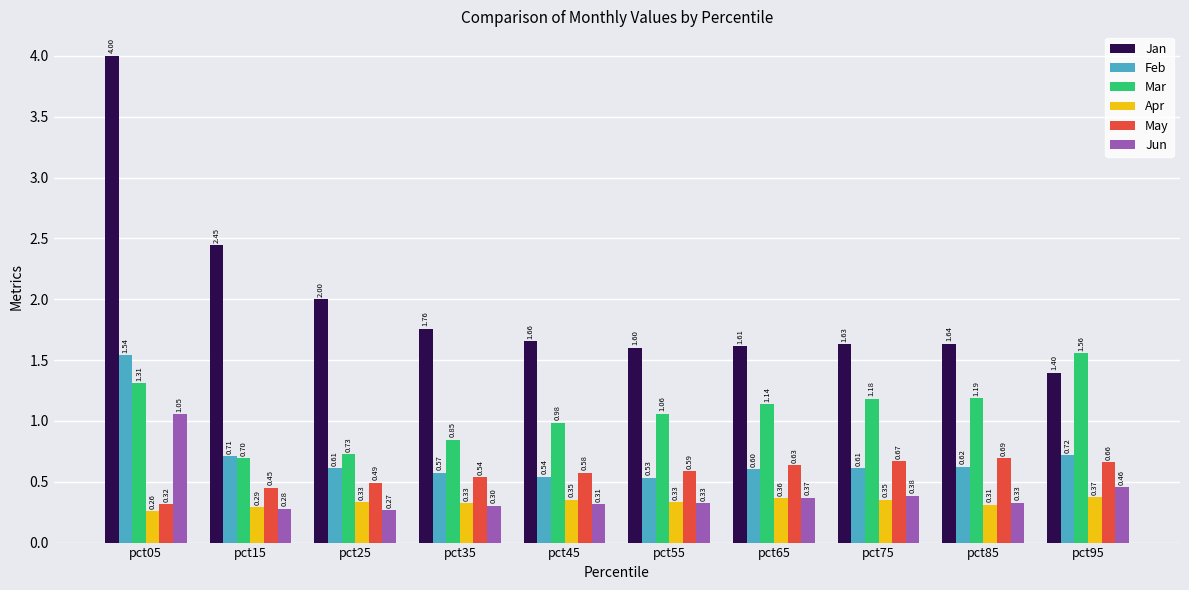

At how many categories does at least one series exceed 0?

10